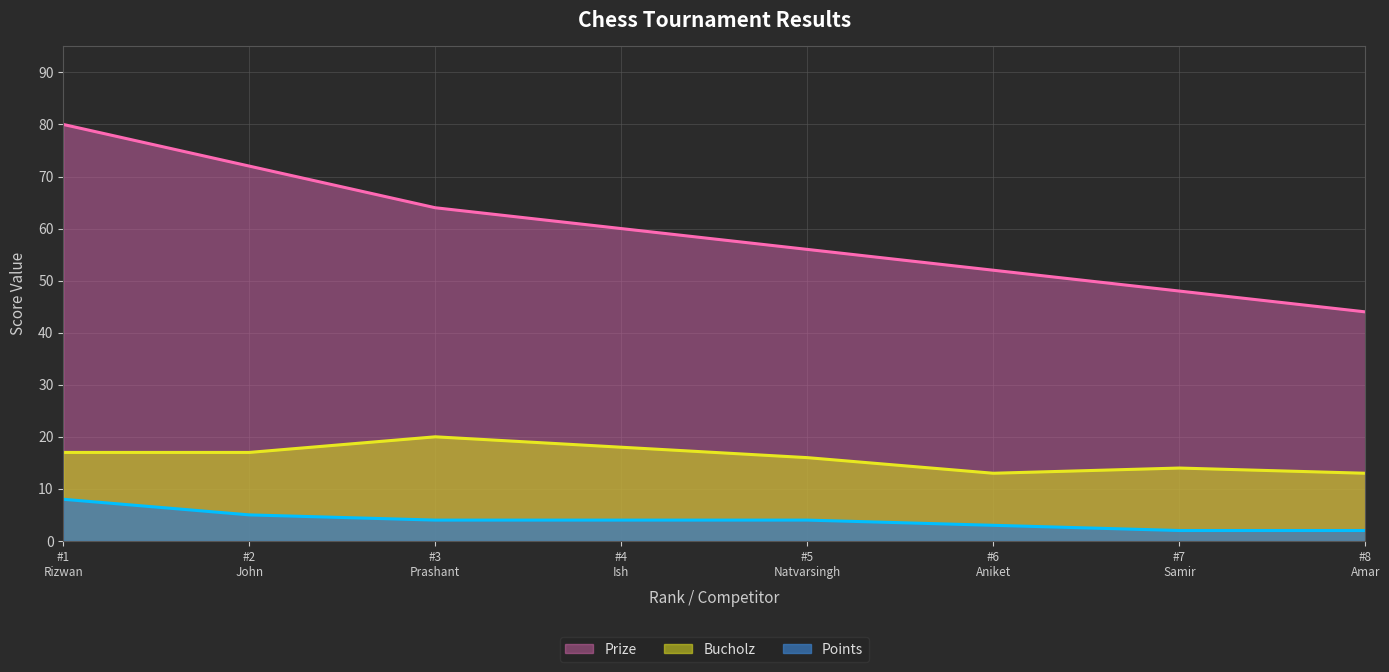

True or false: Points and Prize cross at least once.

False